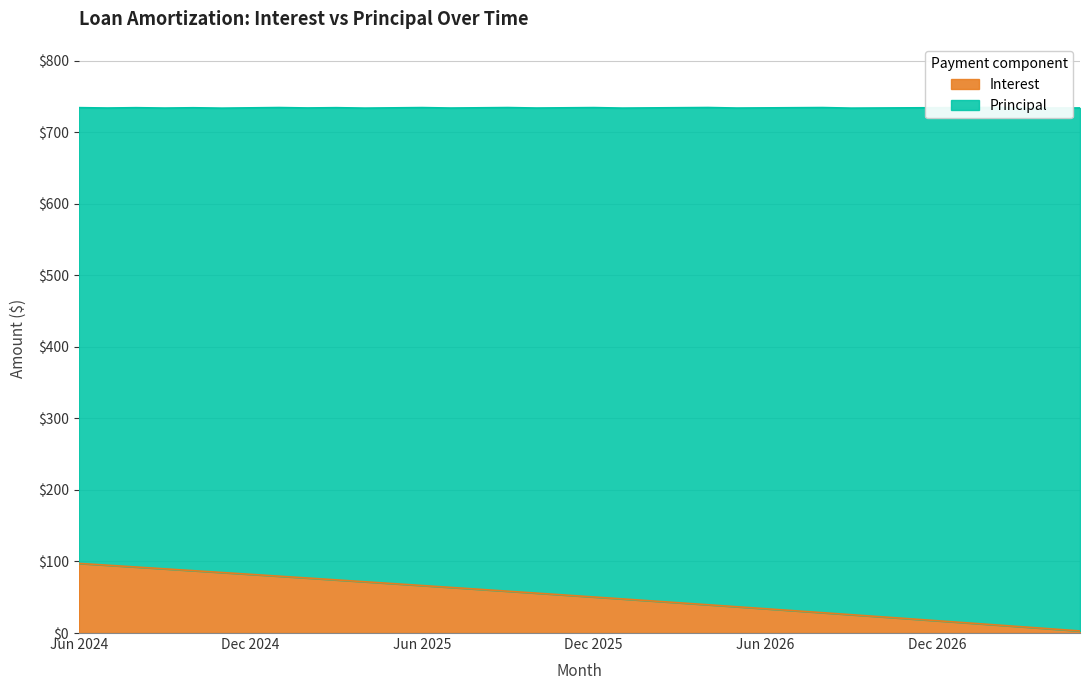

The chart shows a value of 94.8 at Jul 2024. True or false?

True